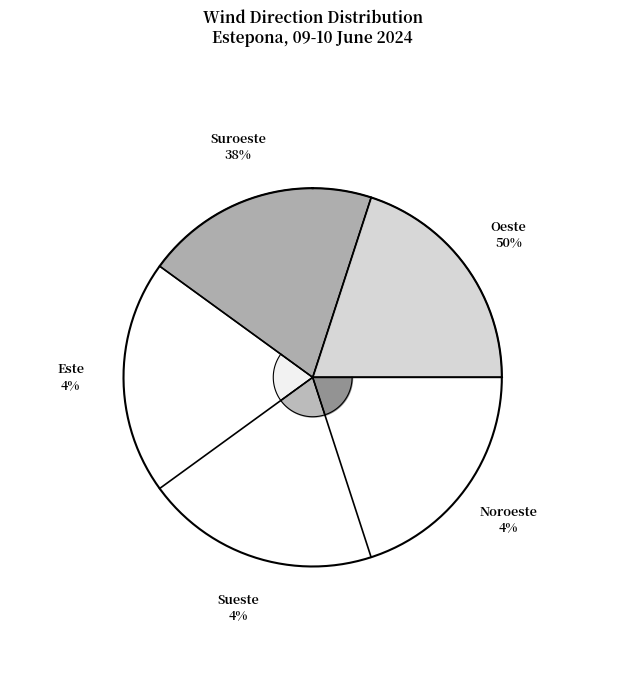

To the nearest percent, what percentage of the pie is Oeste?

50%